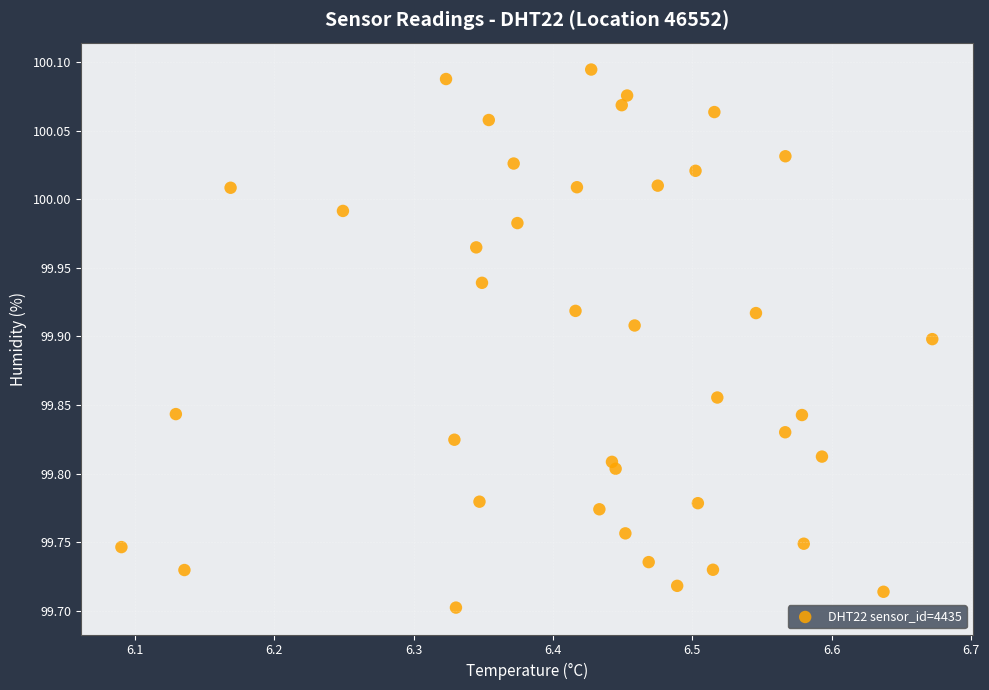

What is the range of Y values (max minus min)?

0.4